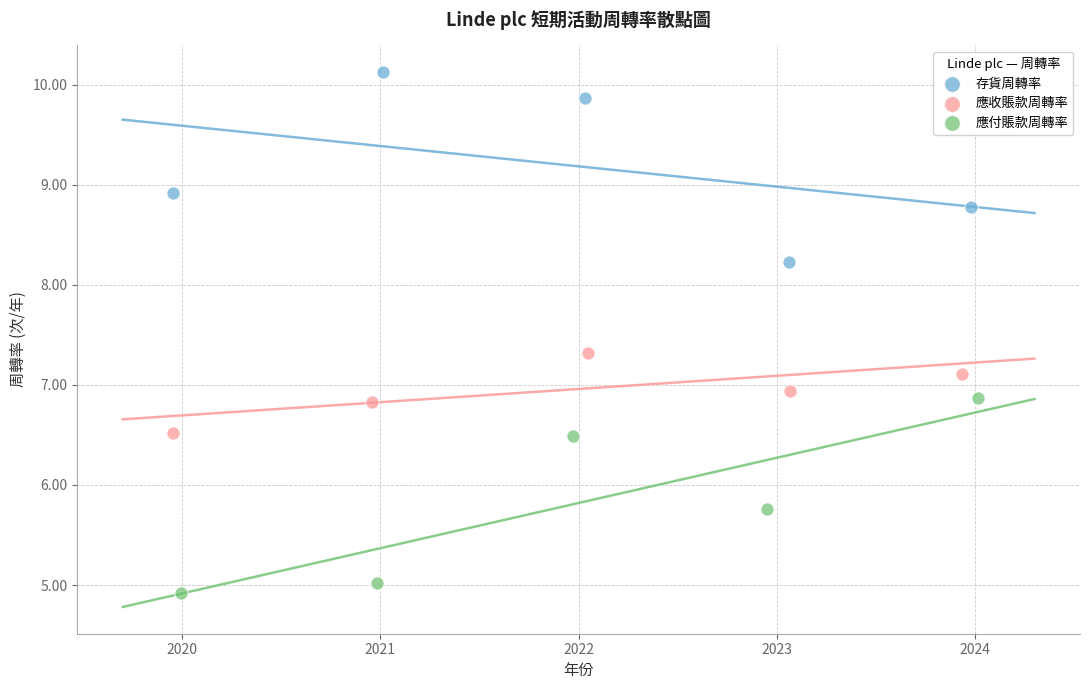

Which series reaches the maximum Y coordinate?

存貨周轉率